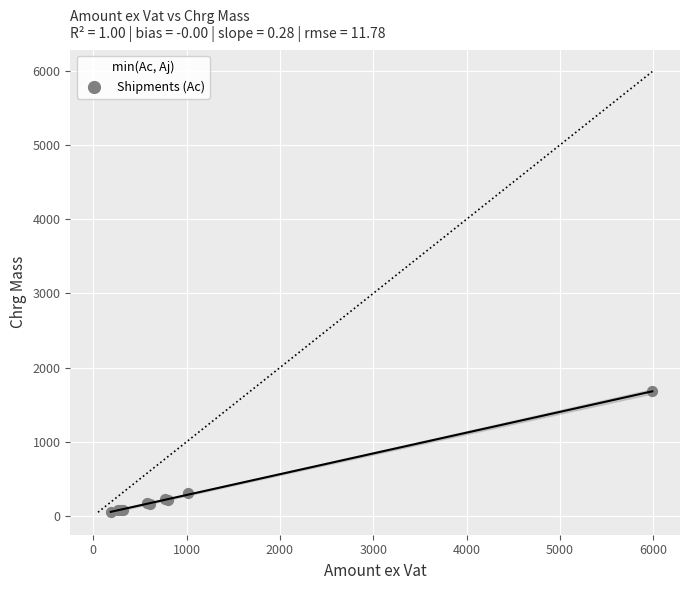

What Y value in the scatter plot is closest to 864?

308